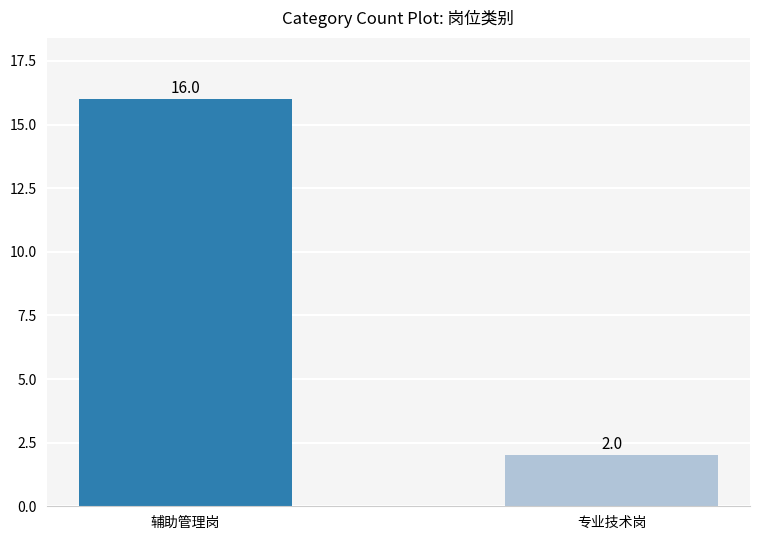

At which category does the chart reach its minimum across all series?

专业技术岗